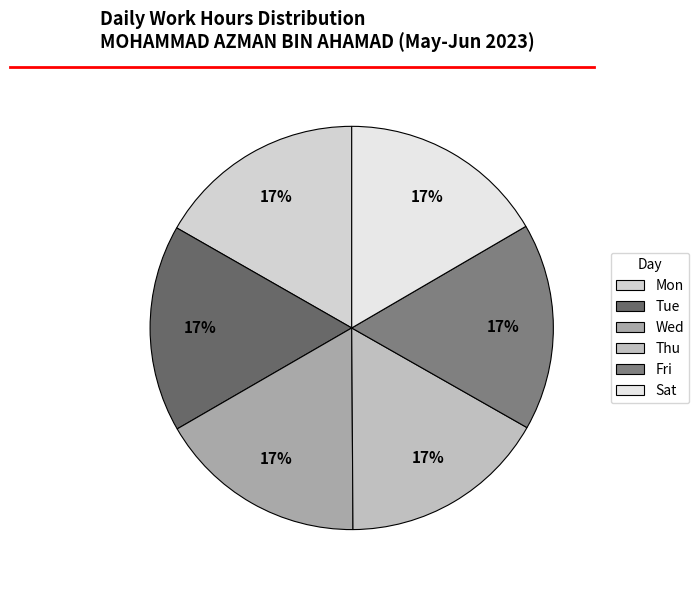

Approximately how many times larger is the value at Fri compared to Thu?

1.0